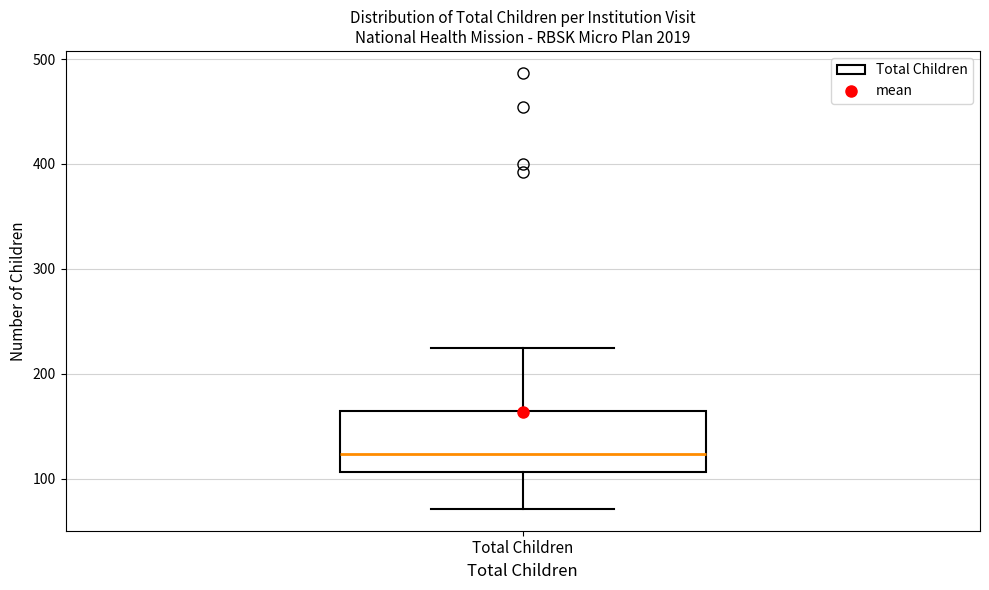

Read this box plot against the y-axis: the position of the median line, the range covered by the box, and the ends of both whiskers. The values are not printed on the chart, so give them approximately, as read against the axis.

median 120, box 110 to 160, whiskers 70 to 220